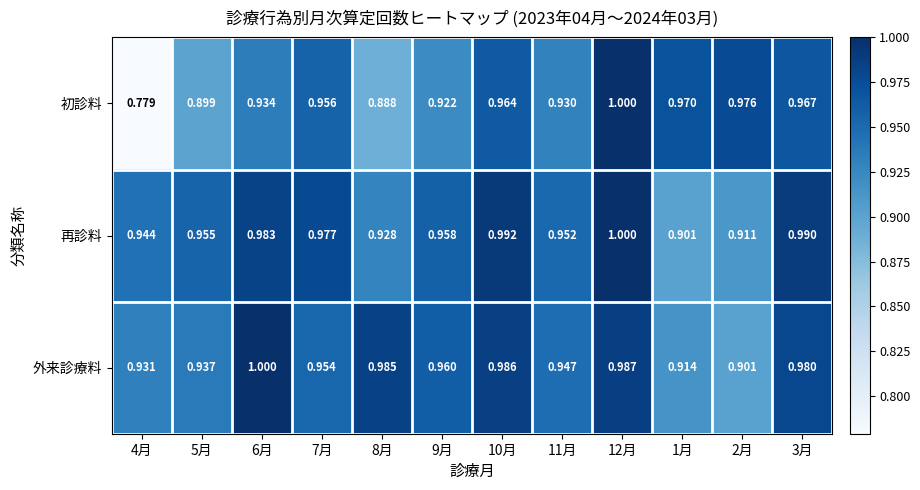

Rank the series at 3月 from lowest to highest value.

初診料, 外来診療料, 再診料